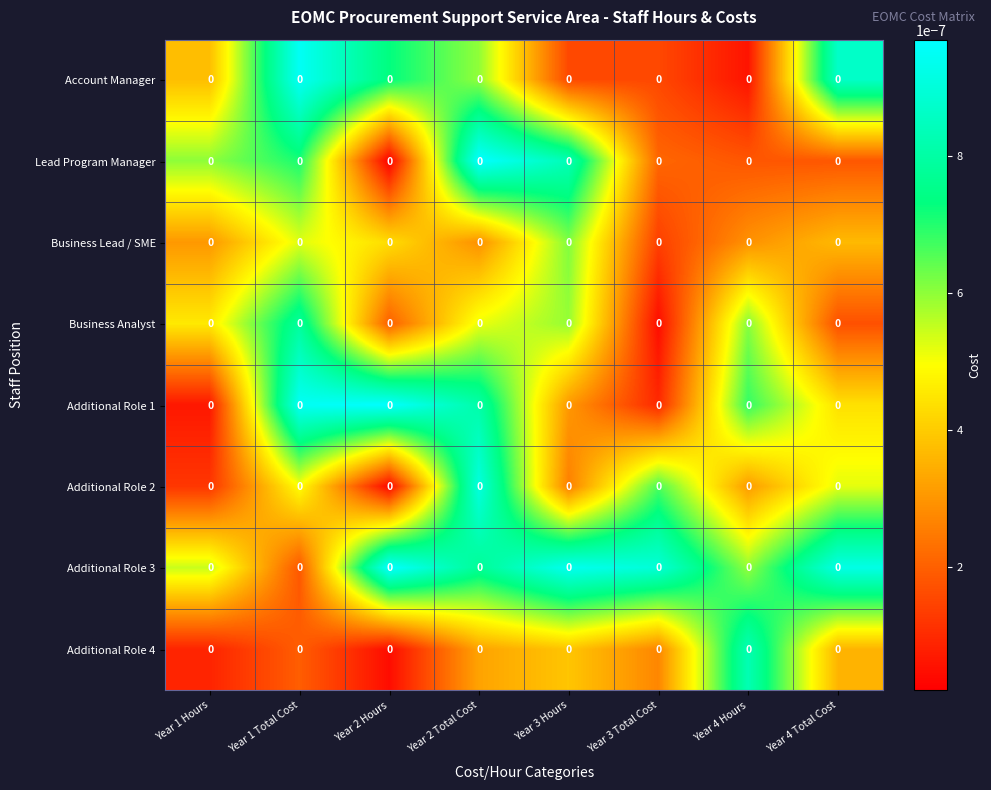

How many Additional Role 3 values are between 0 and 1?

8